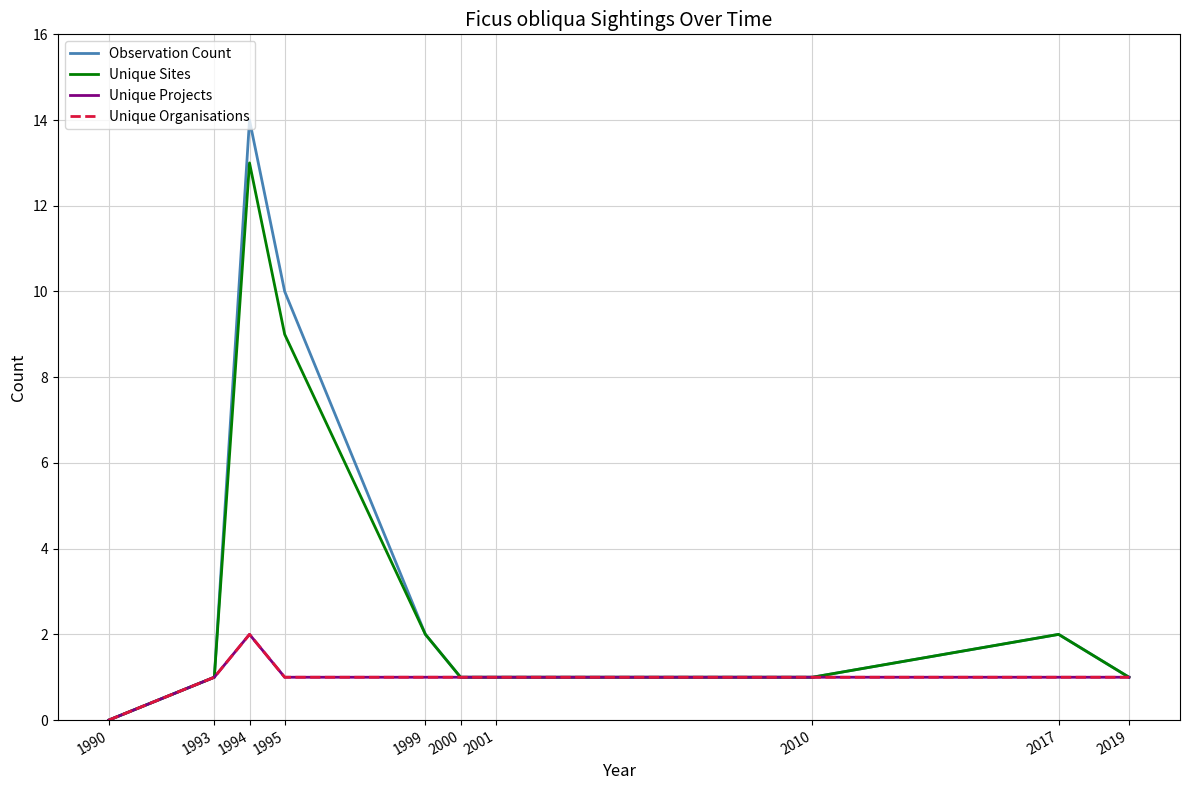

How many Unique Projects values are between 1 and 2?

9